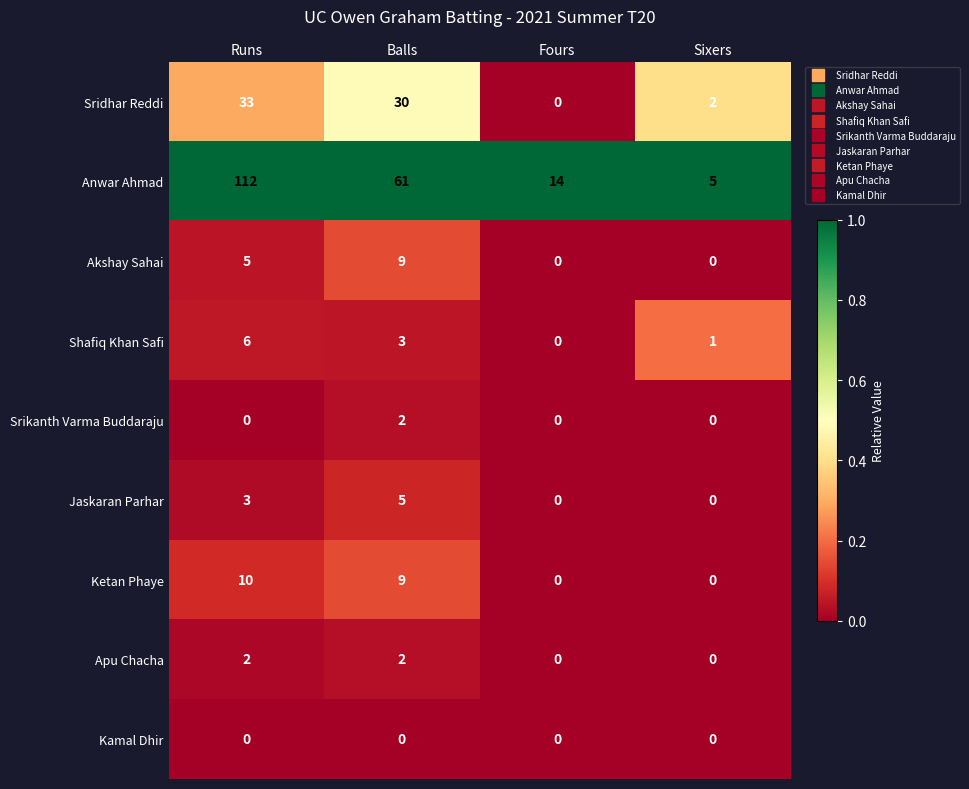

At which label is Akshay Sahai closest to 4?

Runs